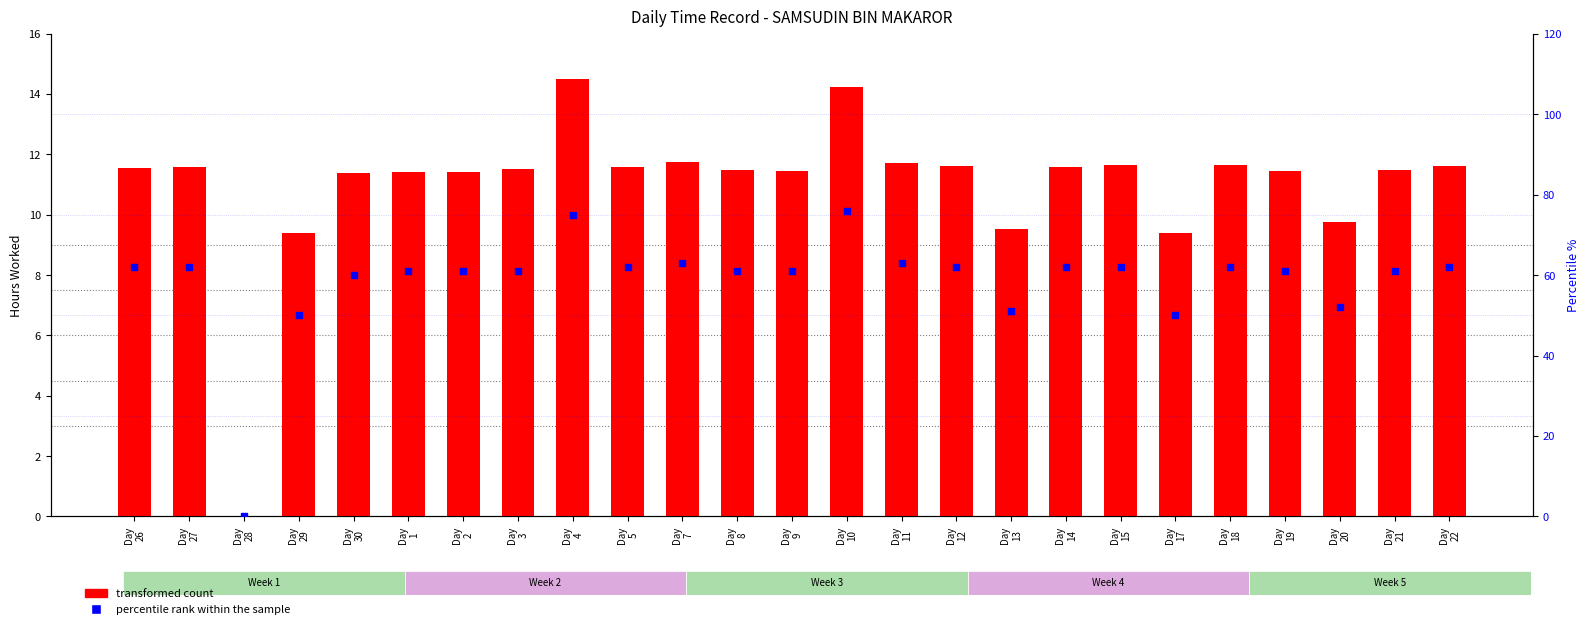

At how many categories does at least one series exceed 20?

24